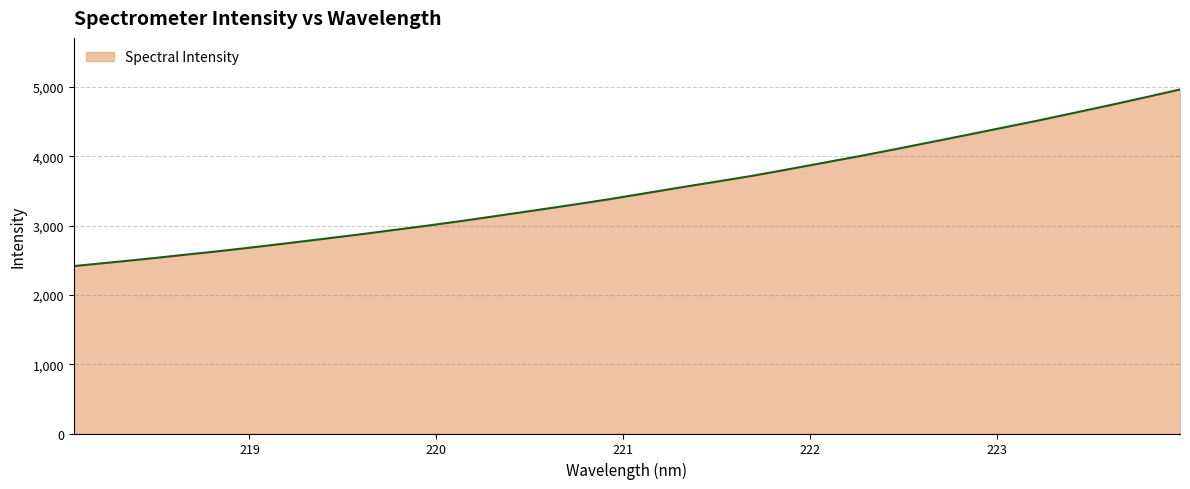

What is the smallest value displayed?

2415.1